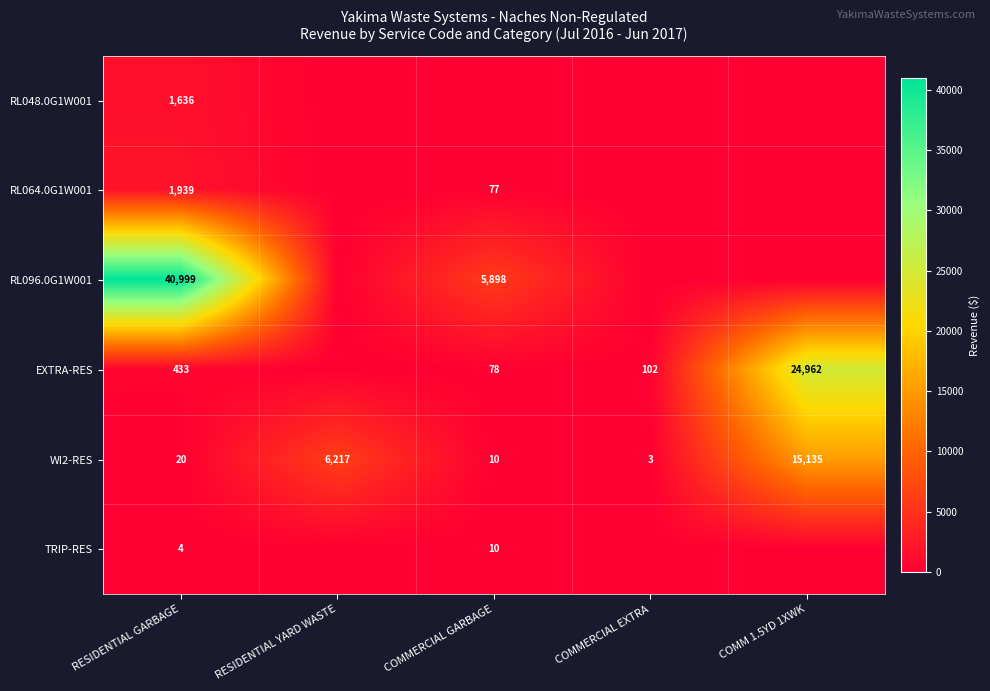

What is the sum of all WI2-RES values?

21385